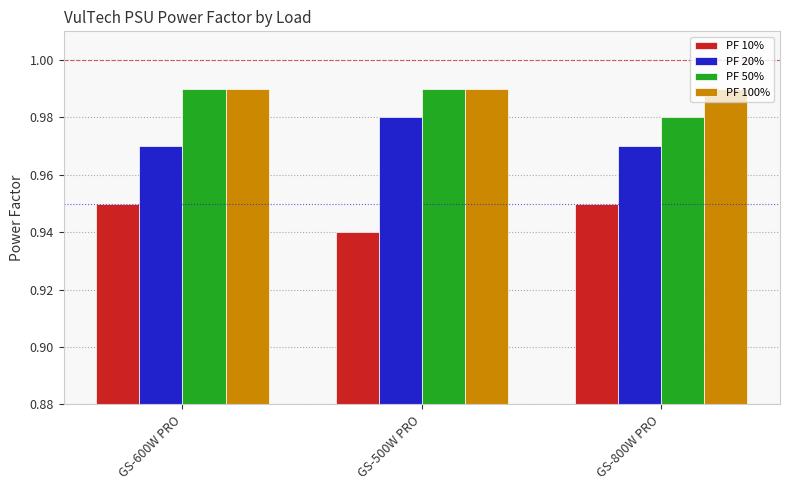

At which label is PF 10% closest to 0?

GS-500W PRO